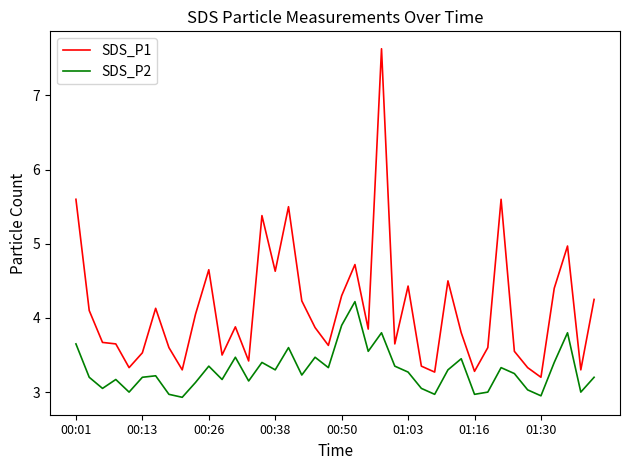

True or false: SDS_P1 and SDS_P2 cross at least once.

False